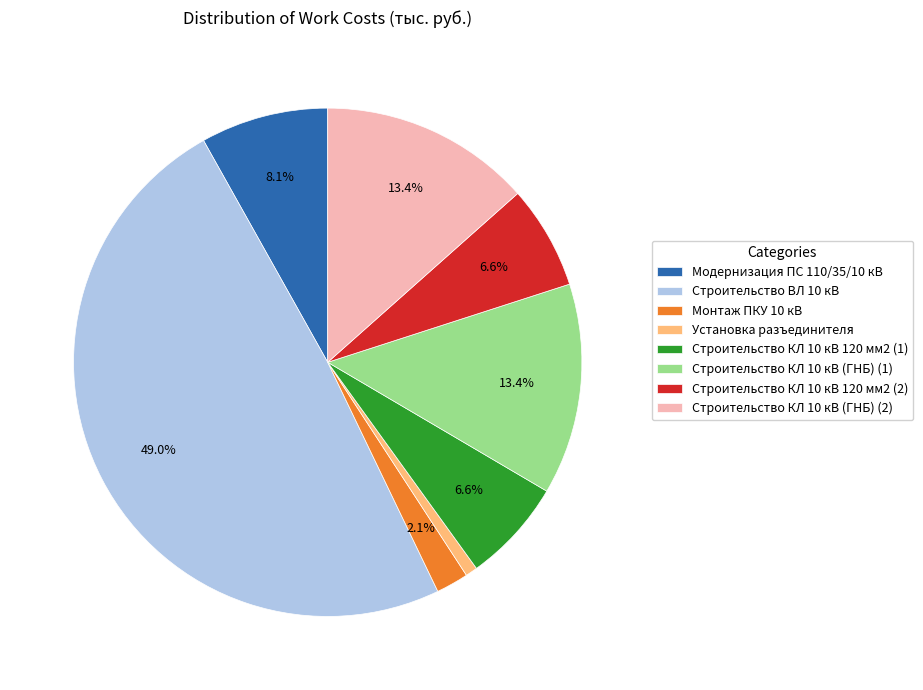

To the nearest percent, what is the difference between the Модернизация ПС 110/35/10 кВ and Строительство КЛ 10 кВ 120 мм2 (1) slice percentages?

2%